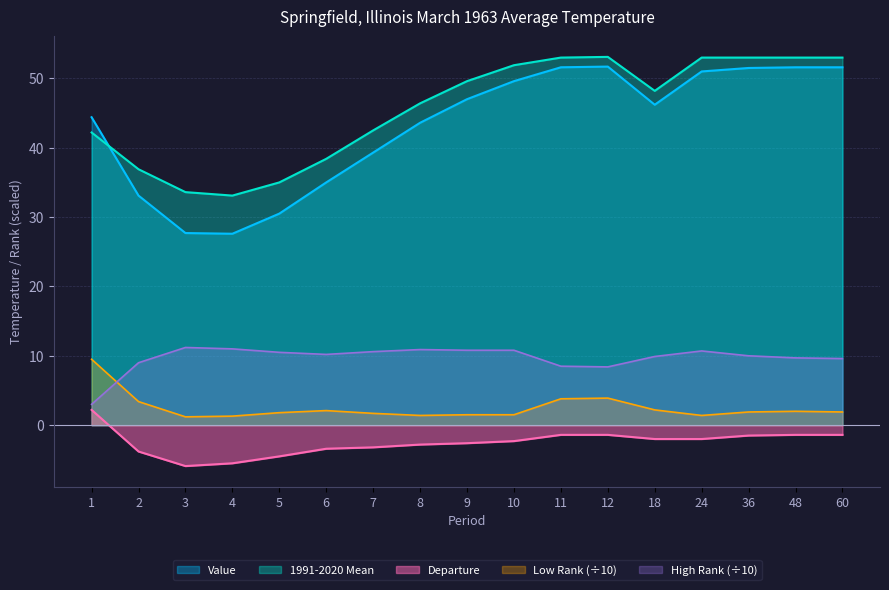

Is it true that High Rank equals 6.8 at 18?

False